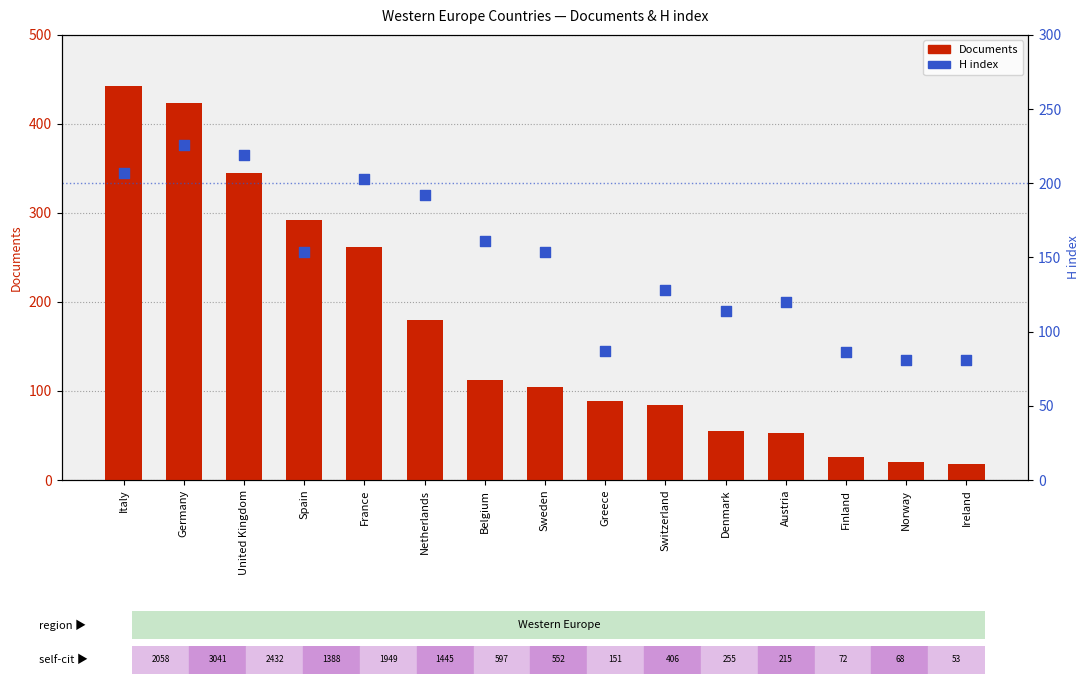

At which category is the sum across all series the highest?

Italy